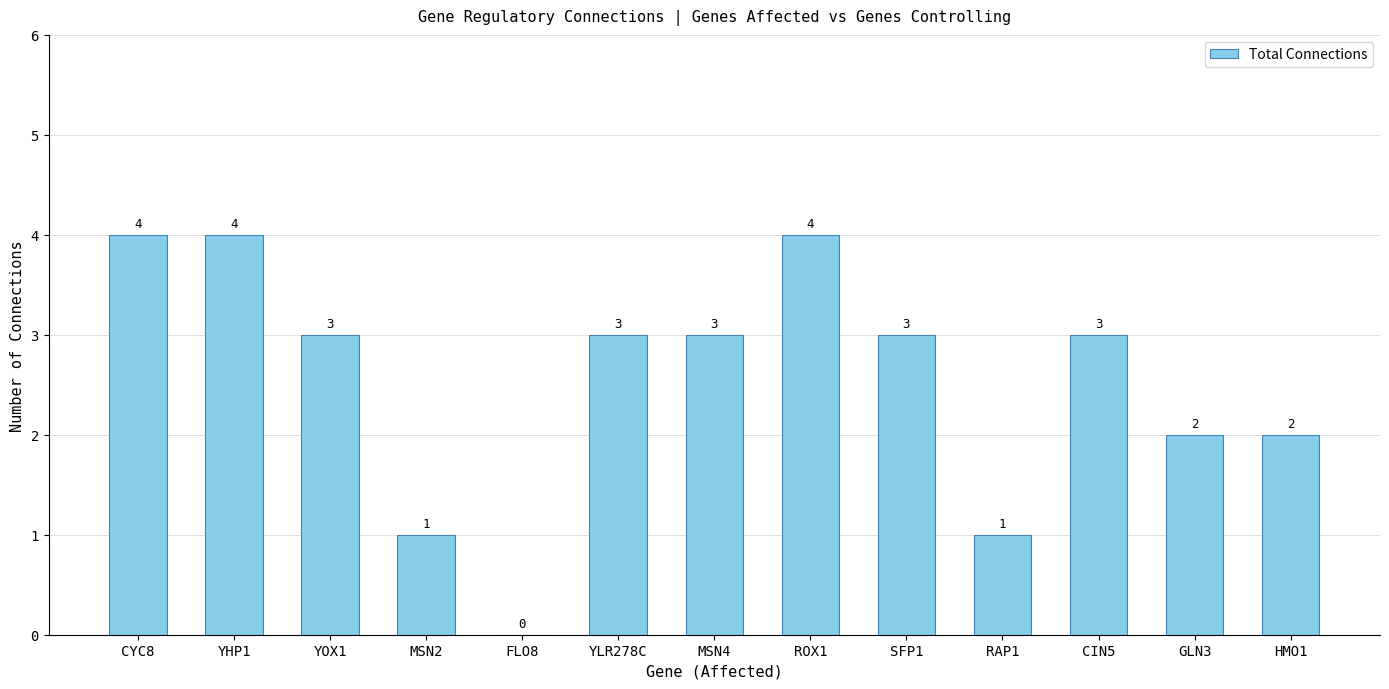

At which label does the data first exceed 3?

CYC8